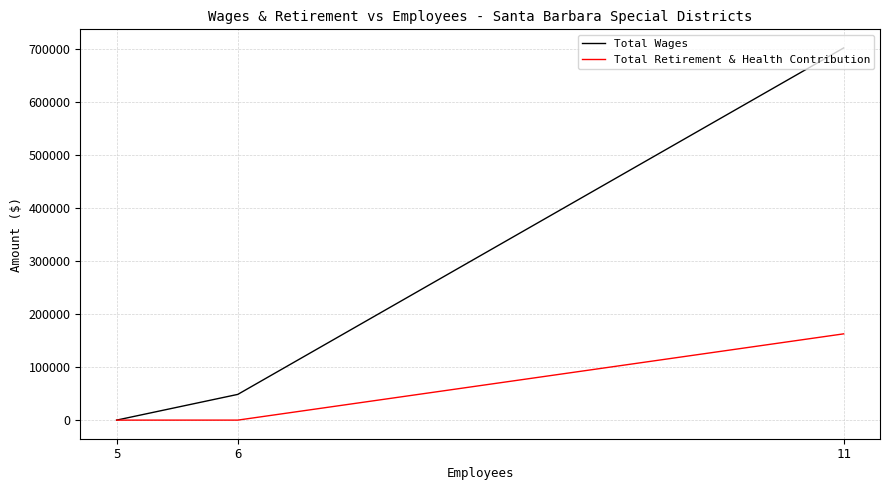

What is the total value across all series at 11?

864243